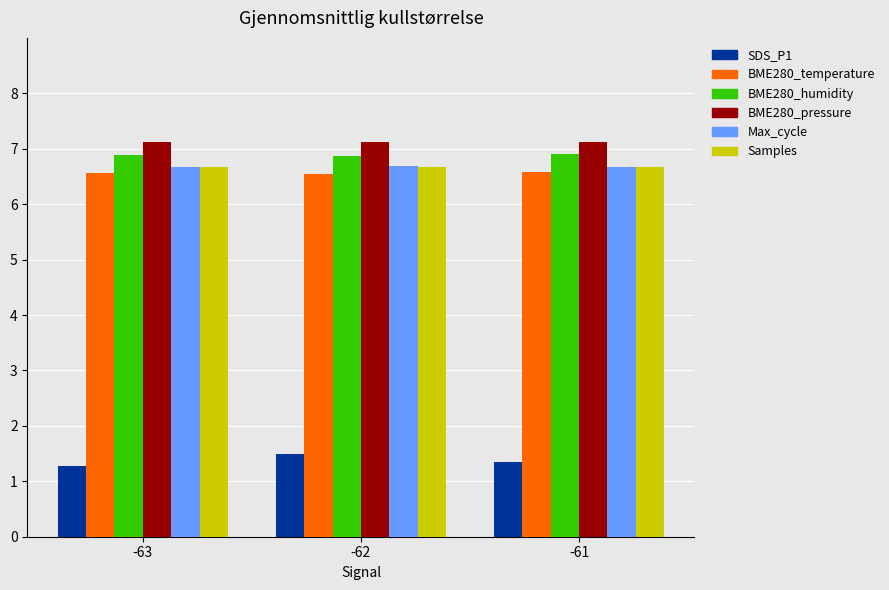

Count the number of categories in the chart.

3